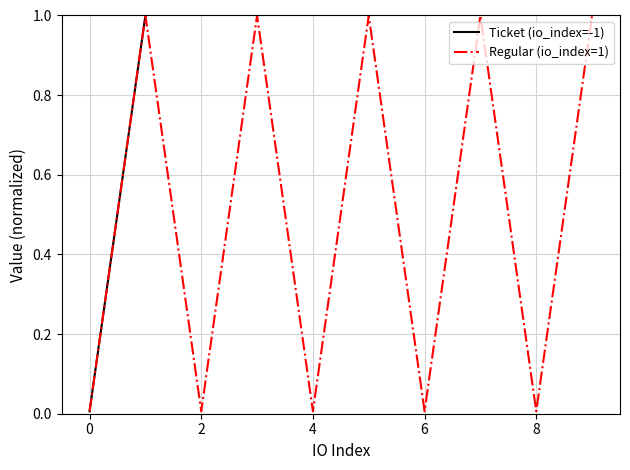

Which series has the widest spread of values?

Ticket (io_index=-1)